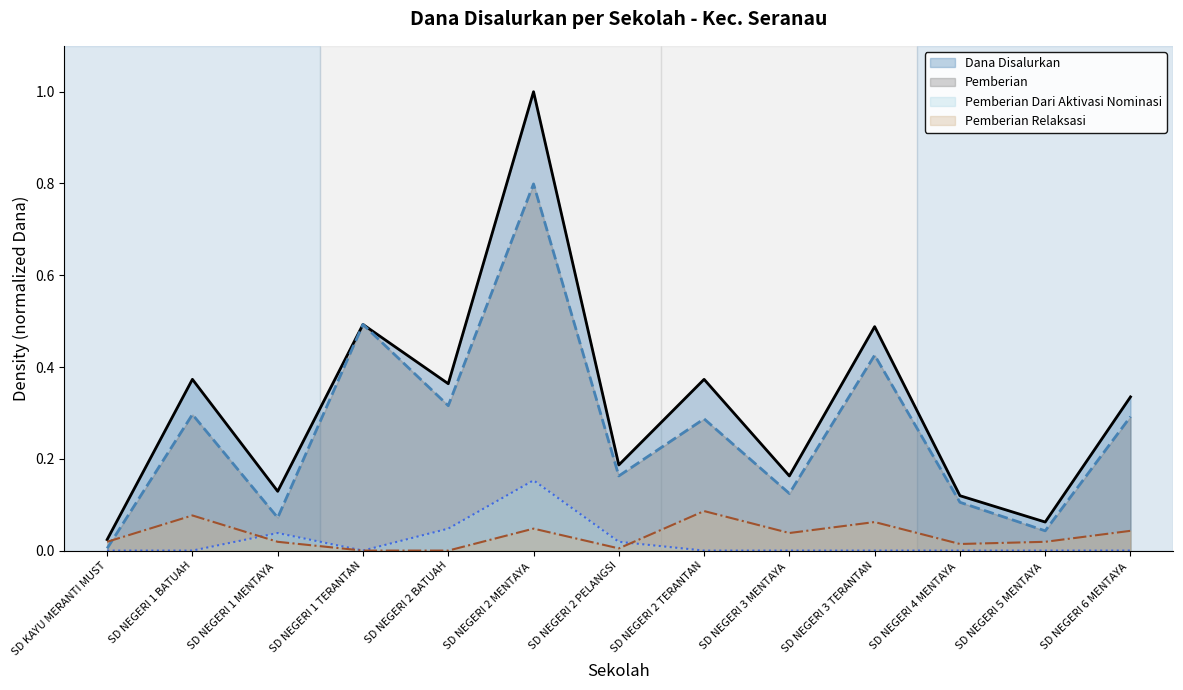

What is the sum of all Pemberian values?

3.4